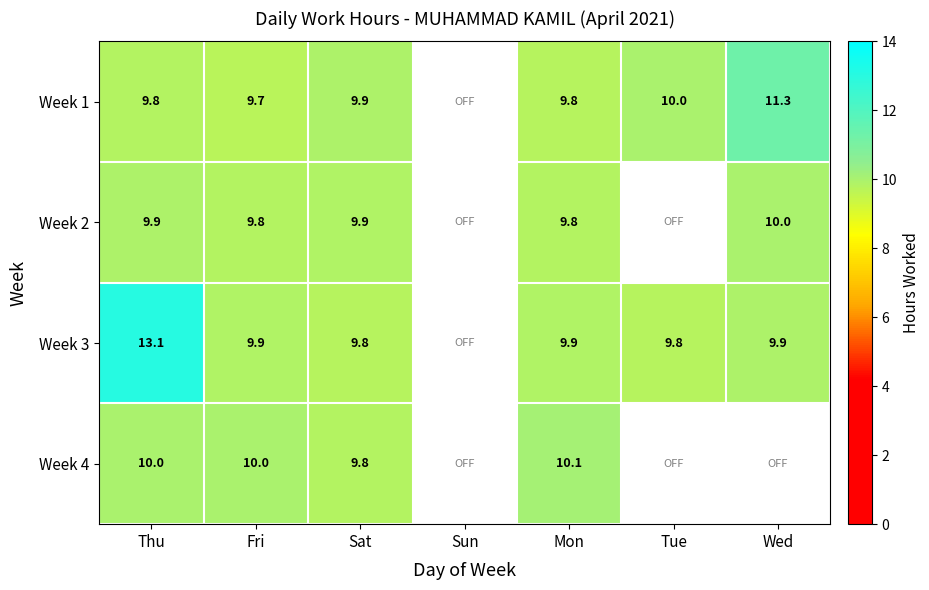

What is the total value across all series at Sat?

39.4